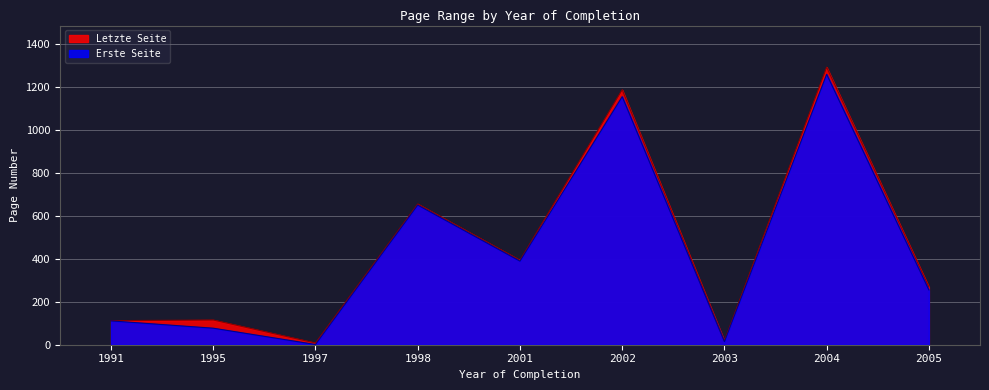

Which series has the largest total across all categories?

Letzte Seite